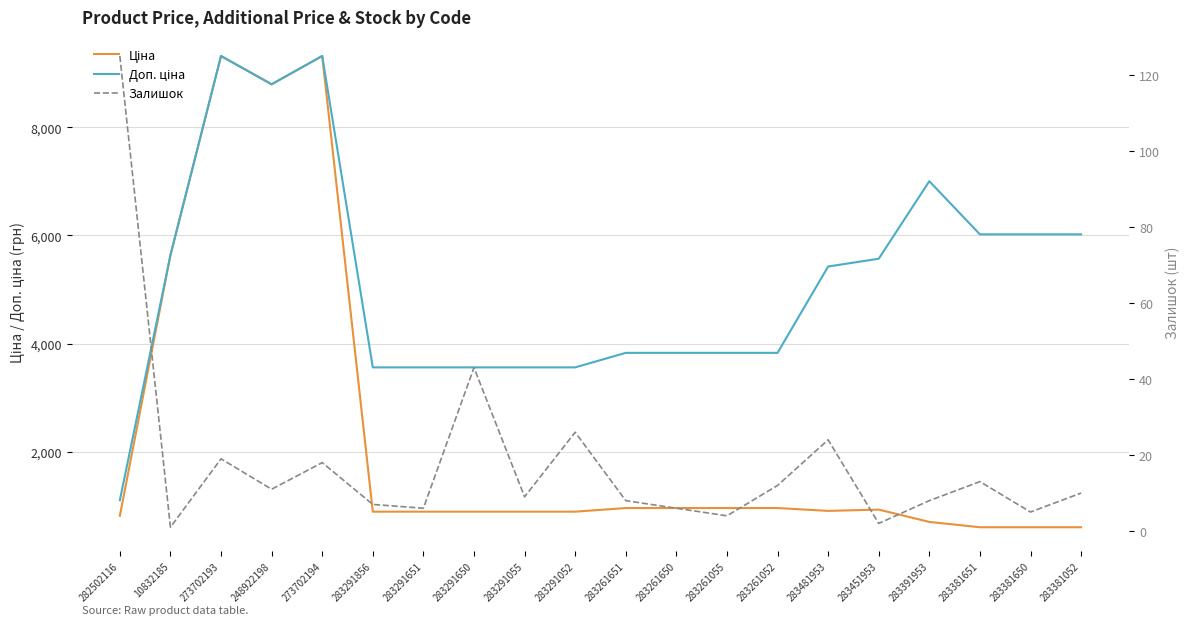

Reading left to right, extract all data points from this chart.

Ціна: 813.0	5636.0	9321.4	8797.6	9321.4	889.9	889.9	889.9	889.9	889.9	957.1	957.1	957.1	957.1	904.3	928.3	700.4	602.1	602.1	602.1
Доп. ціна: 1101.8	5636.0	9321.4	8797.6	9321.4	3559.7	3559.7	3559.7	3559.7	3559.7	3828.4	3828.4	3828.4	3828.4	5425.9	5569.9	7004.3	6020.8	6020.8	6020.8
Залишок: 125.0	1.0	19.0	11.0	18.0	7.0	6.0	43.0	9.0	26.0	8.0	6.0	4.0	12.0	24.0	2.0	8.0	13.0	5.0	10.0